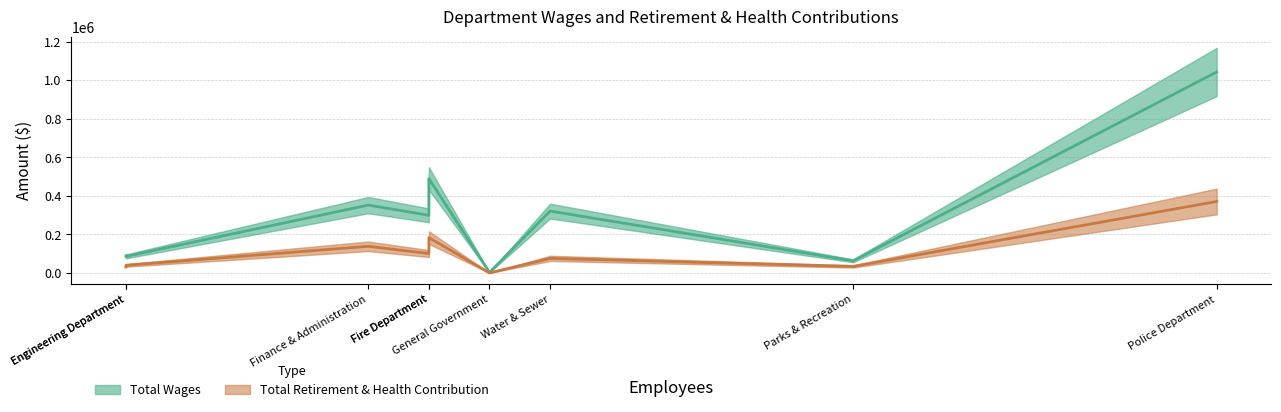

What is the total value across all series at Finance & Administration?

489922